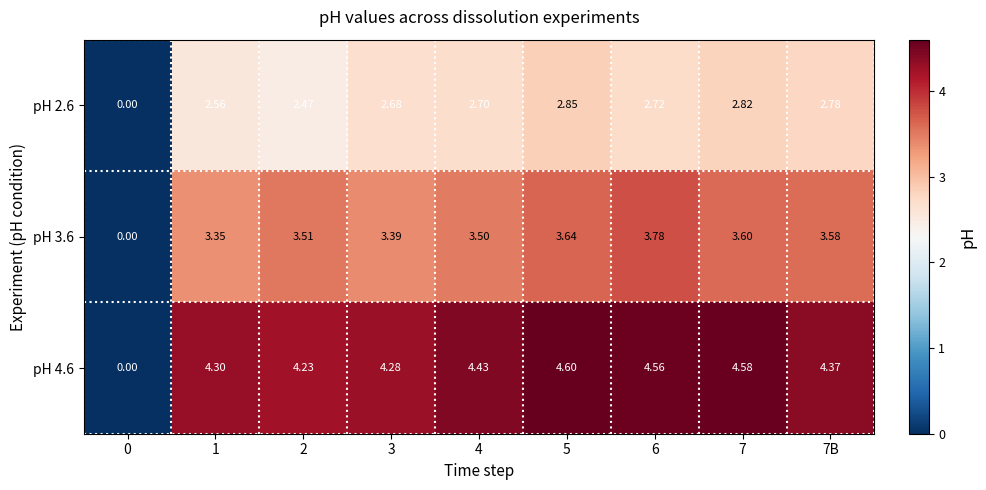

Is the value of pH 2.6 at 7 greater than the value of pH 3.6 at 5?

No